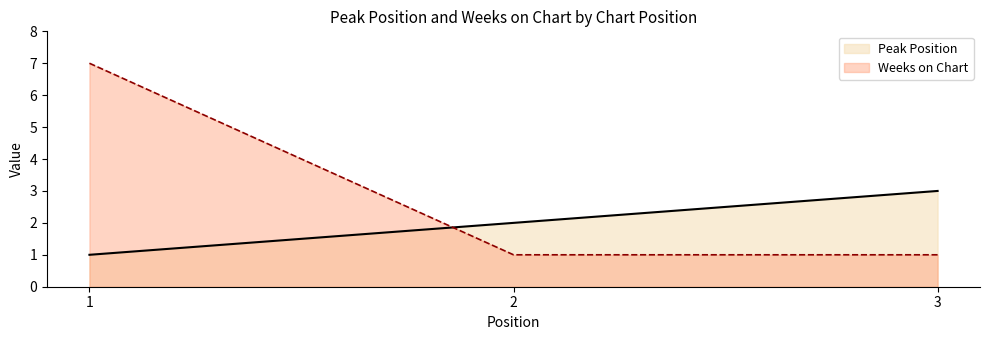

Is it true that Peak Position equals 1 at 3?

False